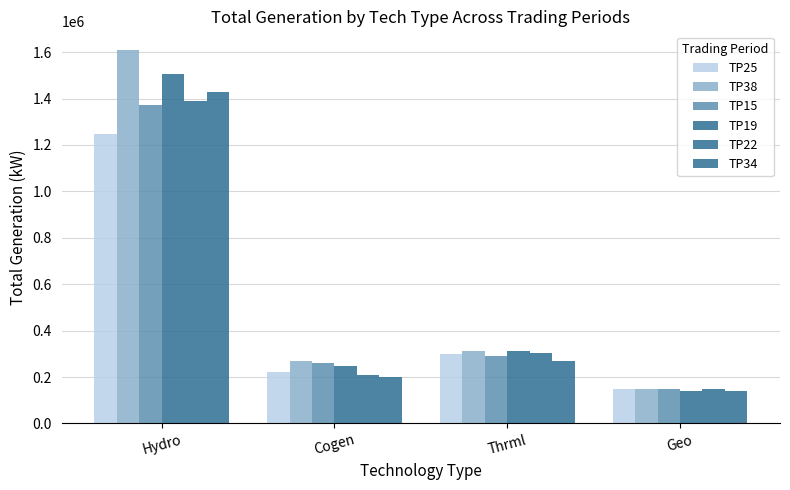

At how many categories does at least one series exceed 1292581?

1